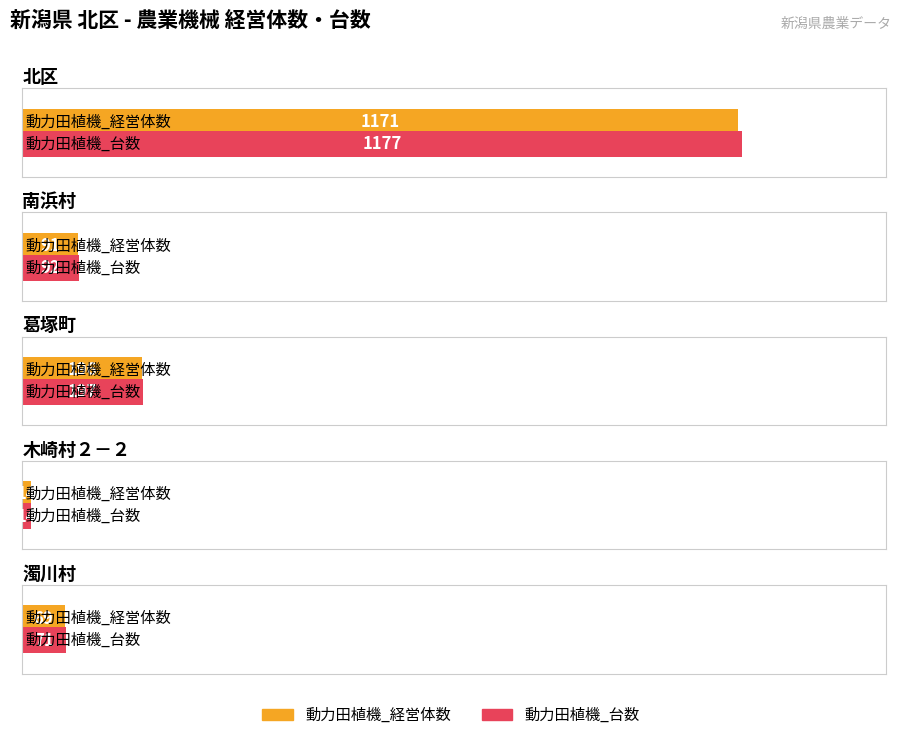

What is the smallest value displayed?

14